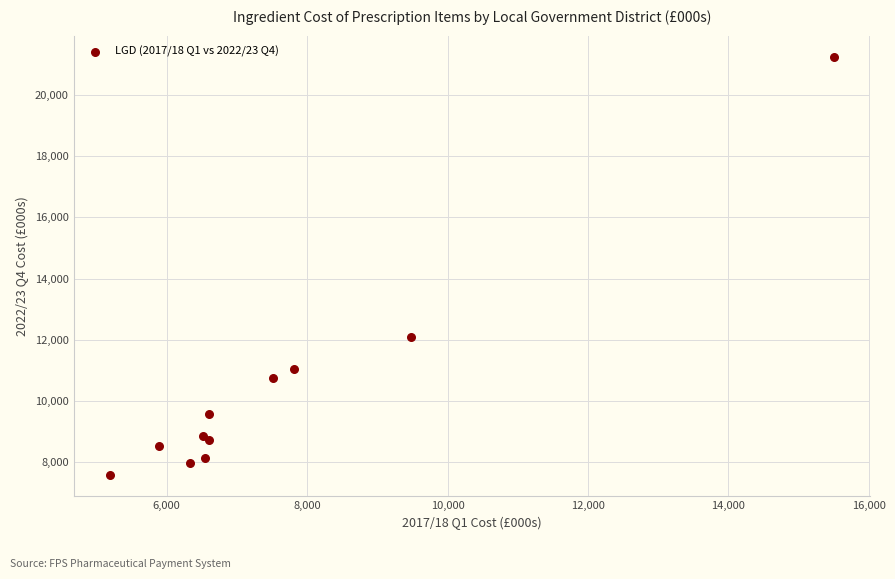

What Y value in the scatter plot is closest to 14413?

12096.9